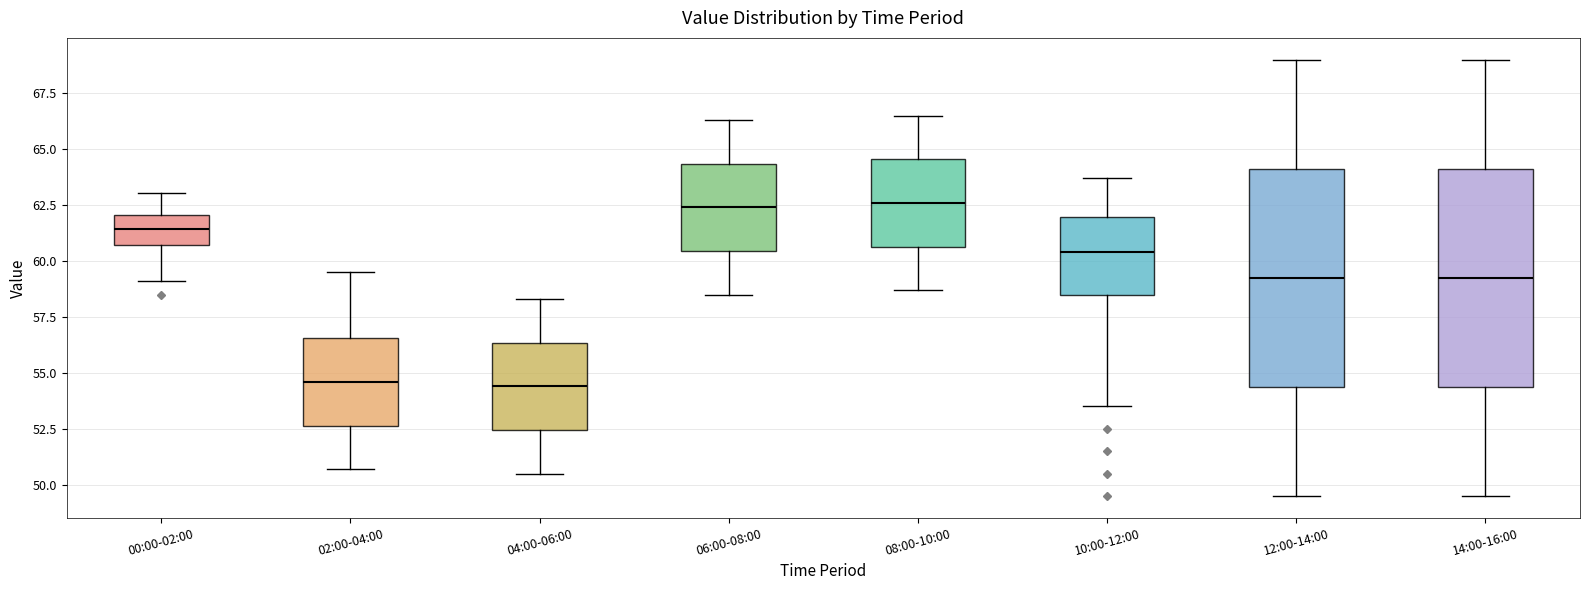

Reading left to right, transcribe this box plot: for each box, give where its median line is, the range the box spans, and where its two whiskers end, as read against the y-axis. The values are not printed on the chart, so give them approximately, as read against the axis.

00:00-02:00: median 61.5, box 60.5 to 62.0, whiskers 59.0 to 63.0
02:00-04:00: median 54.5, box 52.5 to 56.5, whiskers 50.5 to 59.5
04:00-06:00: median 54.5, box 52.5 to 56.5, whiskers 50.5 to 58.5
06:00-08:00: median 62.5, box 60.5 to 64.5, whiskers 58.5 to 66.5
08:00-10:00: median 62.5, box 60.5 to 64.5, whiskers 58.5 to 66.5
10:00-12:00: median 60.5, box 58.5 to 62.0, whiskers 53.5 to 63.5
12:00-14:00: median 59.5, box 54.5 to 64.0, whiskers 49.5 to 69.0
14:00-16:00: median 59.5, box 54.5 to 64.0, whiskers 49.5 to 69.0